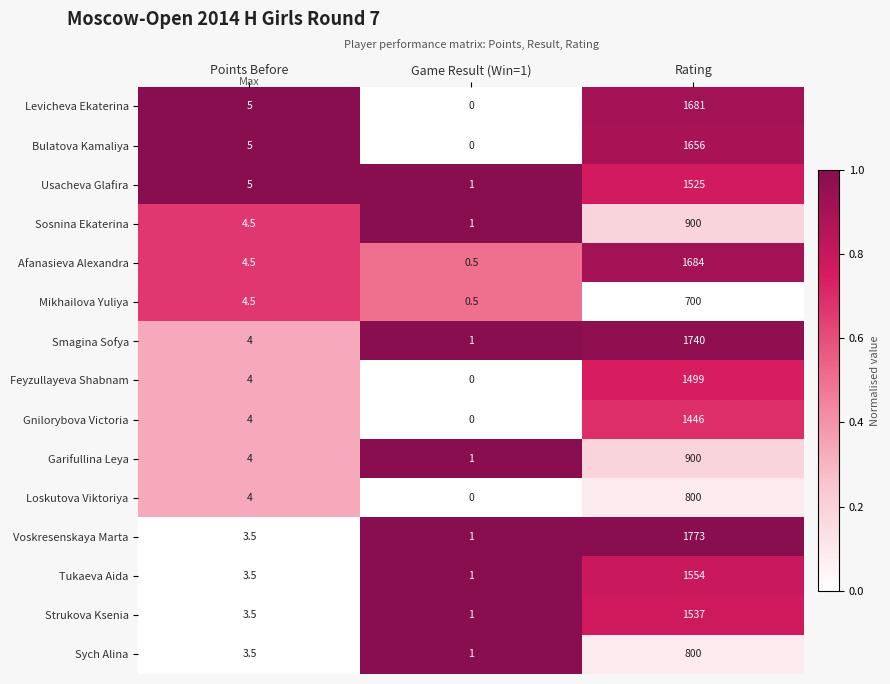

At which category is the sum across all series the highest?

Rating